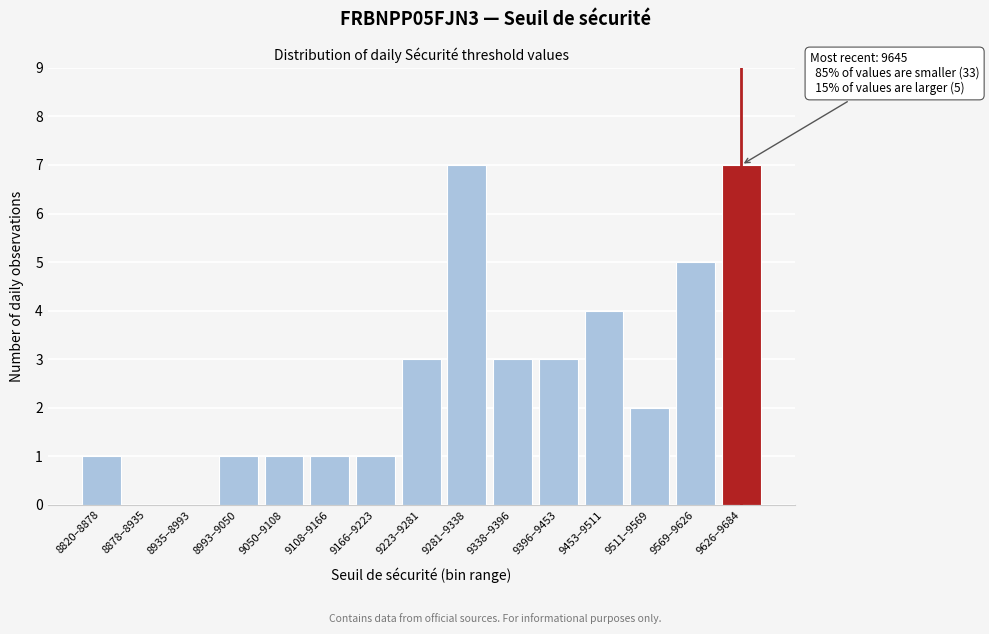

Reading left to right, what are all the values shown in this chart?

8820–8878=1	8878–8935=0	8935–8993=0	8993–9050=1	9050–9108=1	9108–9166=1	9166–9223=1	9223–9281=3	9281–9338=7	9338–9396=3	9396–9453=3	9453–9511=4	9511–9569=2	9569–9626=5	9626–9684=7